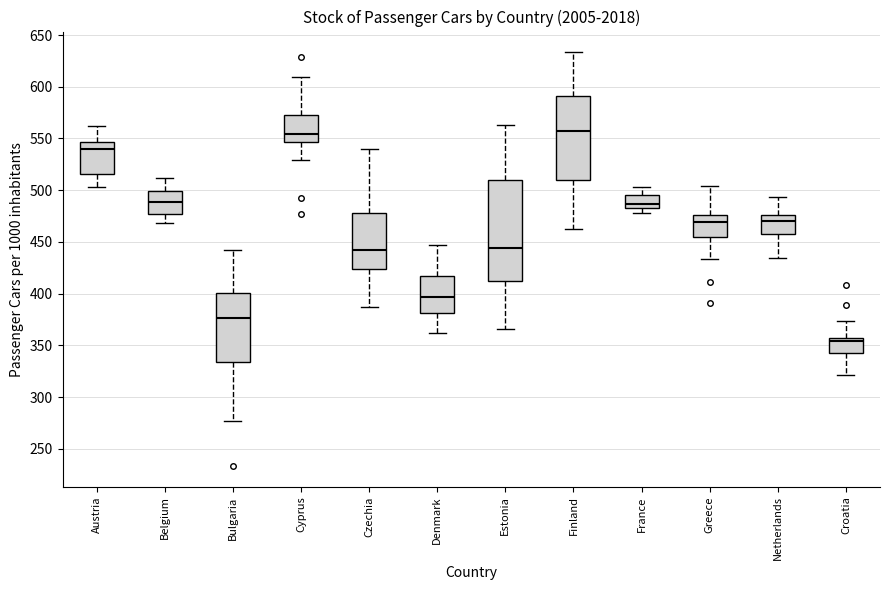

Reading left to right, transcribe this box plot: for each box, give where its median line is, the range the box spans, and where its two whiskers end, as read against the y-axis. The values are not printed on the chart, so give them approximately, as read against the axis.

Austria: median 540, box 515 to 545, whiskers 505 to 560
Belgium: median 490, box 475 to 500, whiskers 470 to 510
Bulgaria: median 375, box 335 to 400, whiskers 275 to 445
Cyprus: median 555, box 545 to 570, whiskers 530 to 610
Czechia: median 440, box 425 to 480, whiskers 385 to 540
Denmark: median 395, box 380 to 415, whiskers 360 to 445
Estonia: median 445, box 415 to 510, whiskers 365 to 565
Finland: median 555, box 510 to 590, whiskers 460 to 635
France: median 485 (just above the box's lower edge), box 485 to 495, whiskers 480 to 505
Greece: median 470, box 455 to 475, whiskers 435 to 505
Netherlands: median 470, box 460 to 475, whiskers 435 to 495
Croatia: median 355 (just below the box's upper edge), box 340 to 355, whiskers 320 to 375